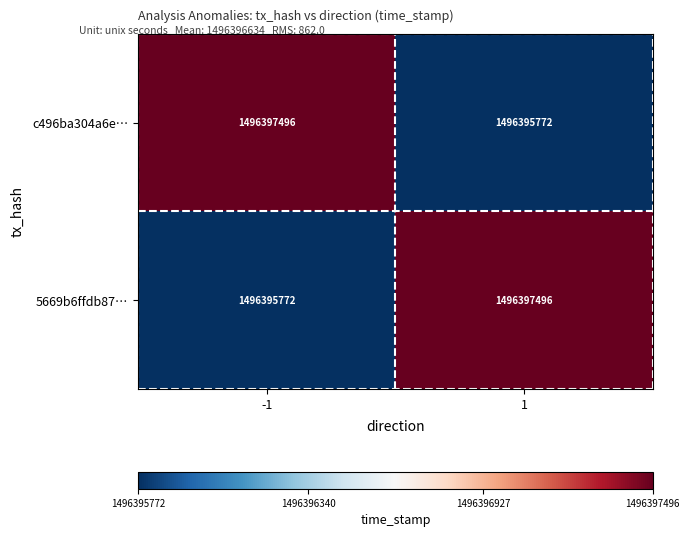

The 5669b6ffdb87… series shows 2351337377 at -1. True or false?

False